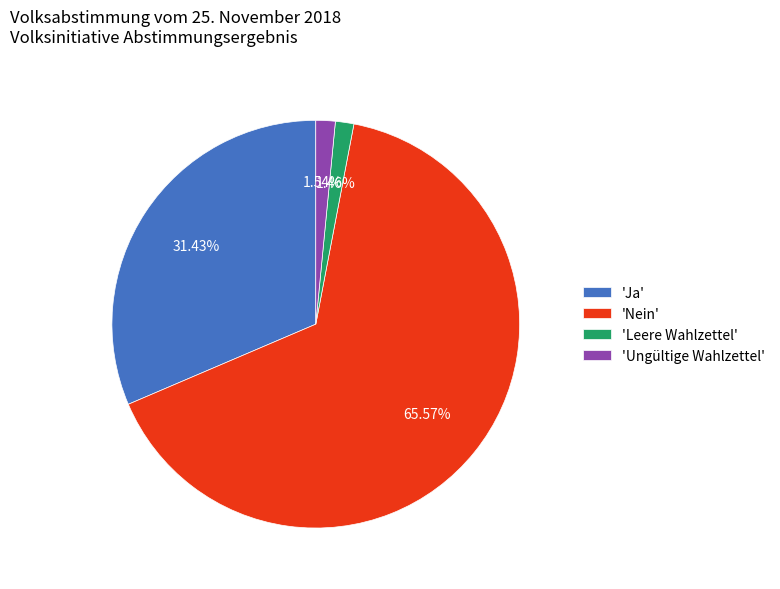

How many slices are in this pie chart?

4